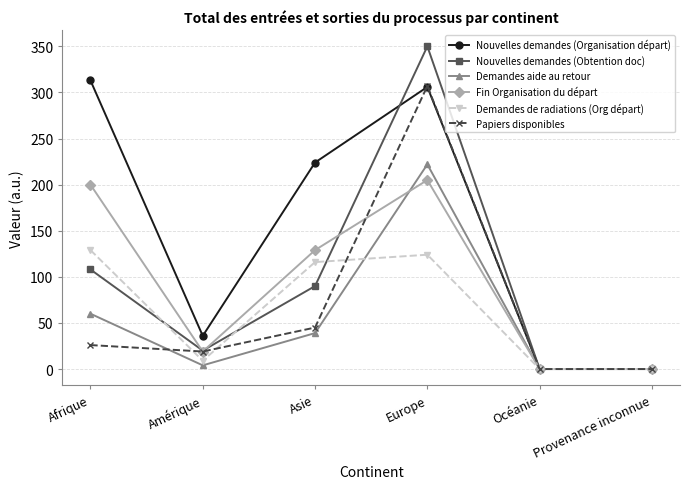

What is the difference between the second highest and minimum values in the Papiers disponibles series?

45